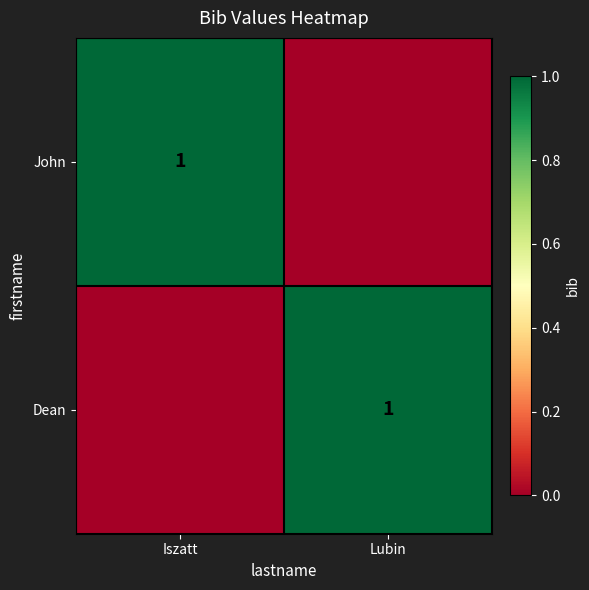

Is it true that Dean equals 0 at Lubin?

False